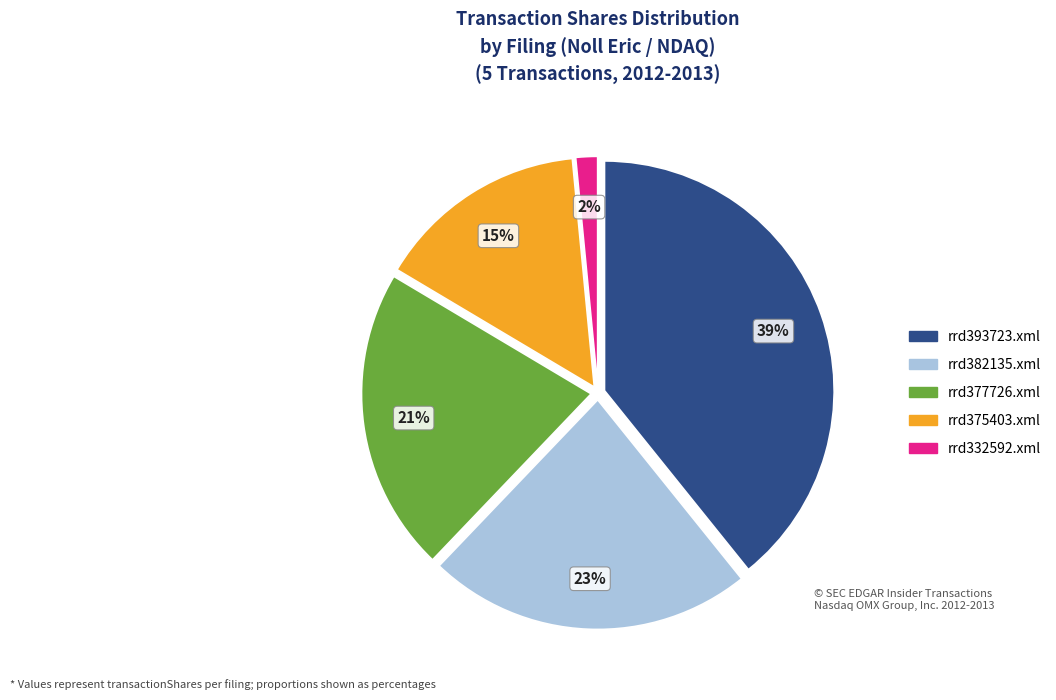

Do rrd377726.xml and rrd393723.xml together represent more than half of the pie?

Yes